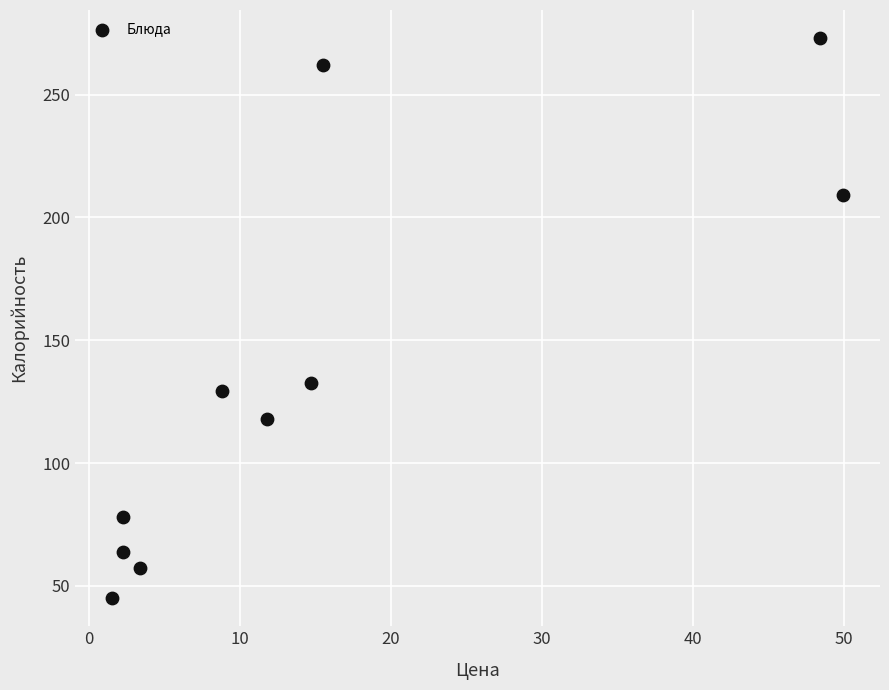

What is the range of X values (max minus min)?

48.4